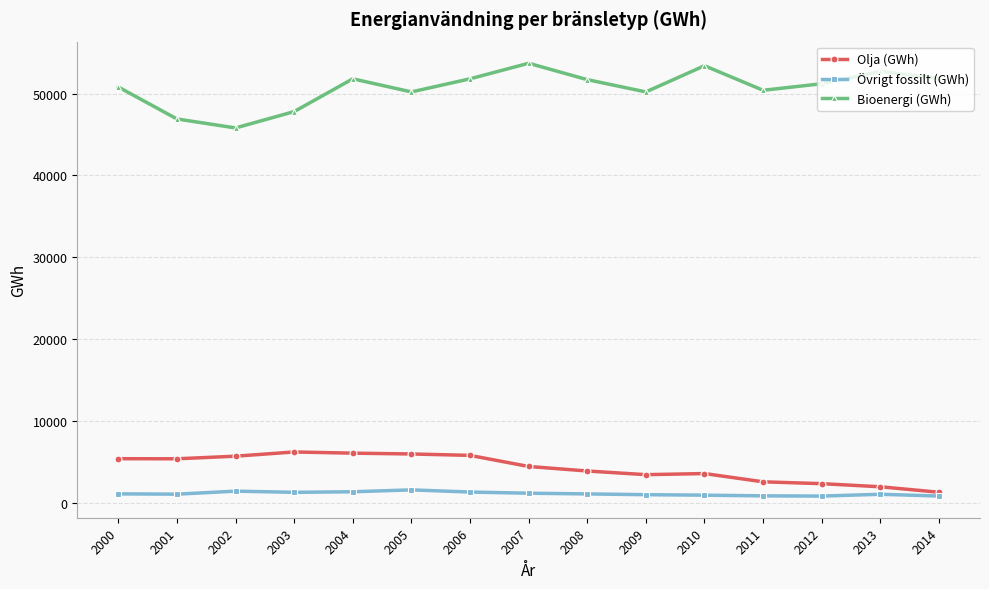

True or false: Bioenergi (GWh) and Övrigt fossilt (GWh) intersect in this chart.

False